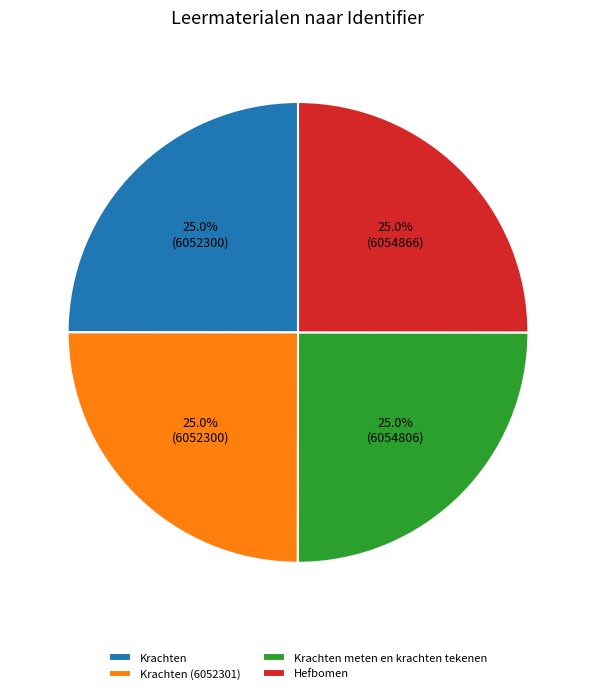

What percentage is NOT represented by Krachten?

75.0%